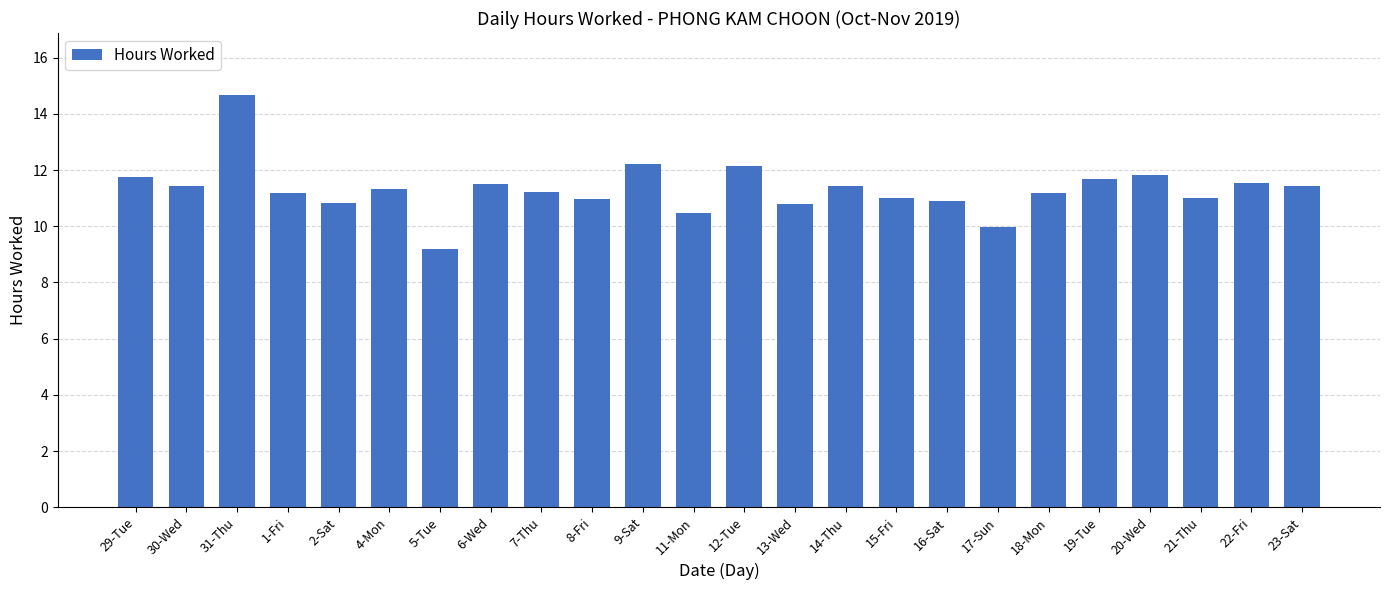

What is the average value?

11.3